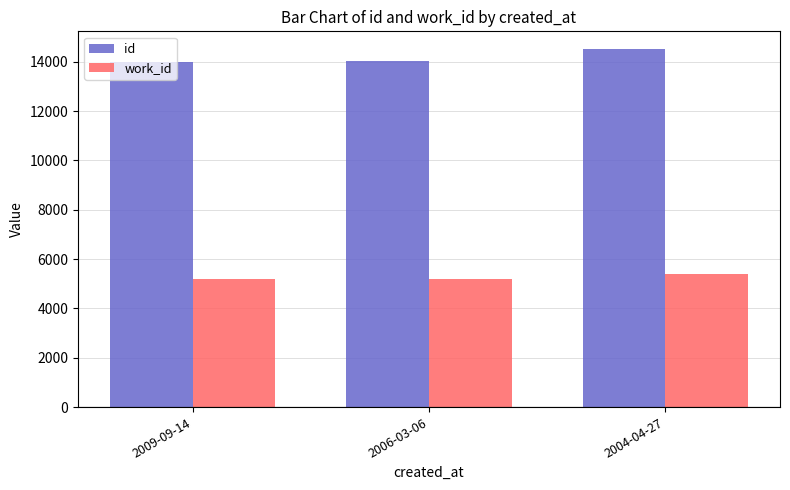

The value of work_id at 2009-09-14 is 5197. True or false?

True